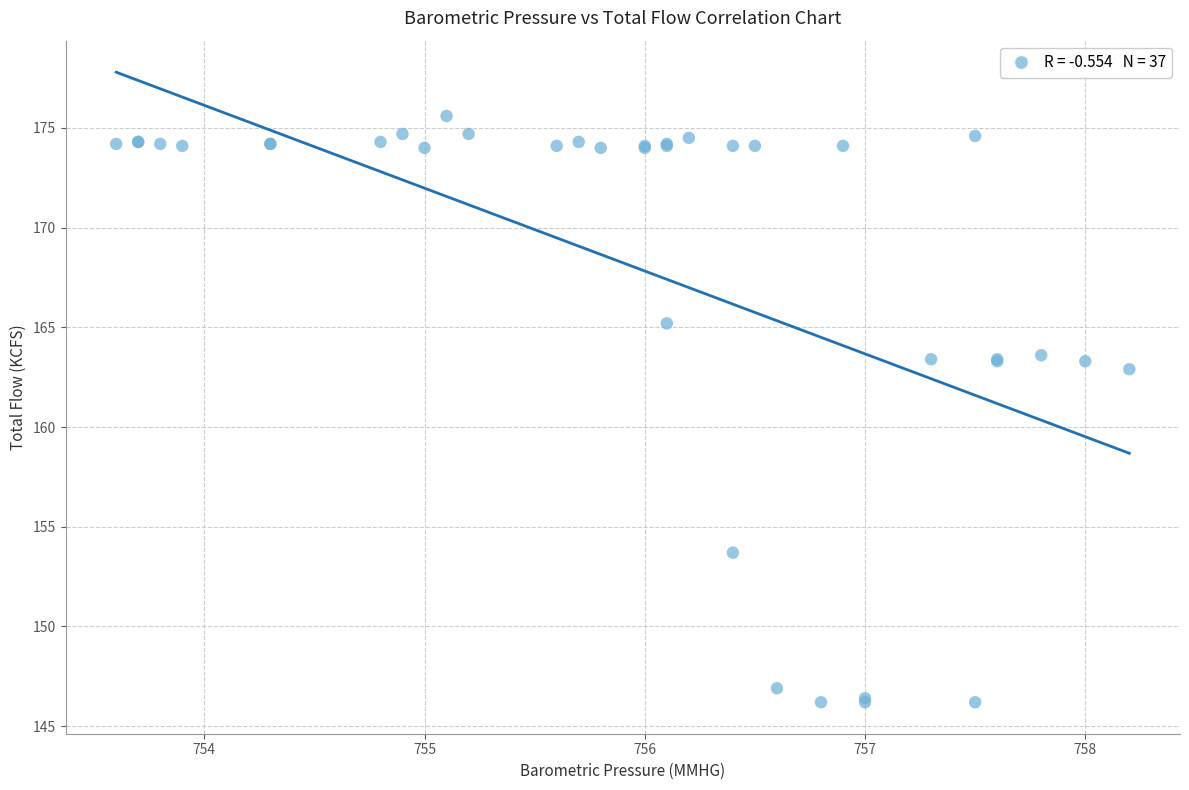

What Y value in the scatter plot is closest to 160?

162.9